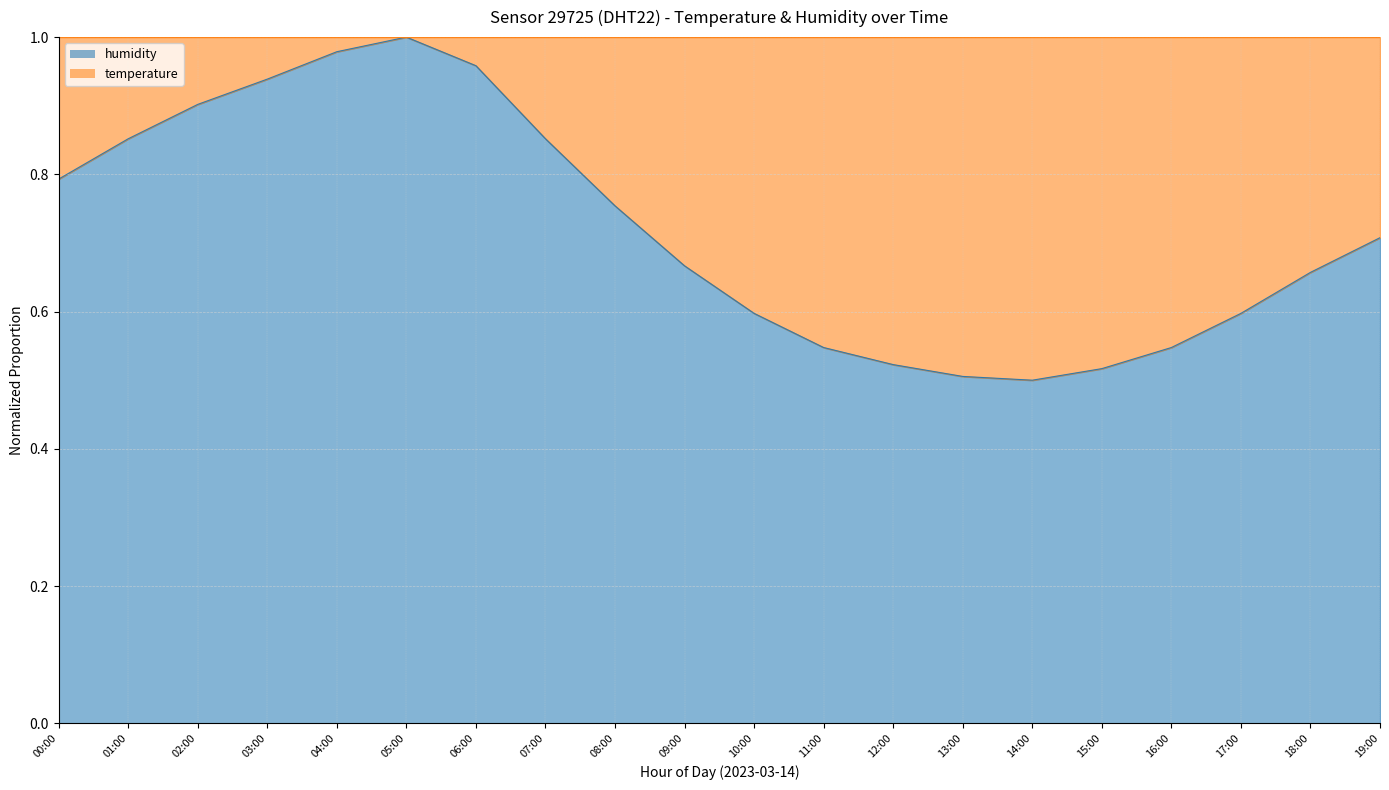

What is the smallest value displayed?

0.5